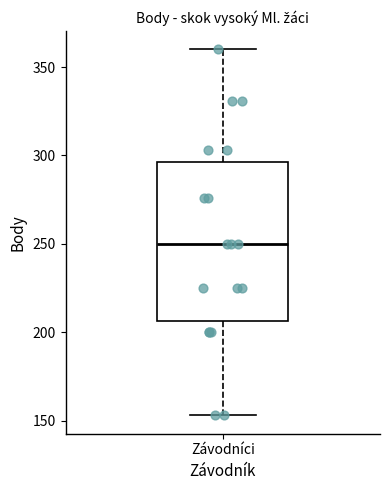

Where does the upper whisker of the box for Závodníci end on the y-axis? The values are not printed on the chart, so give them approximately, as read against the axis.

360